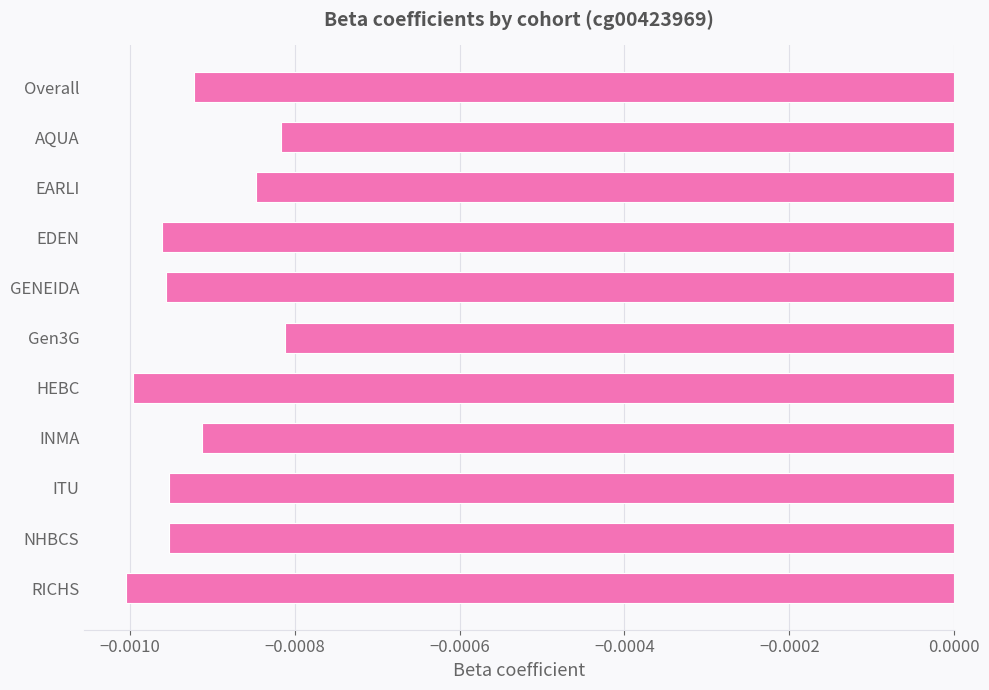

What is the label of the 10th bar from the top?

NHBCS